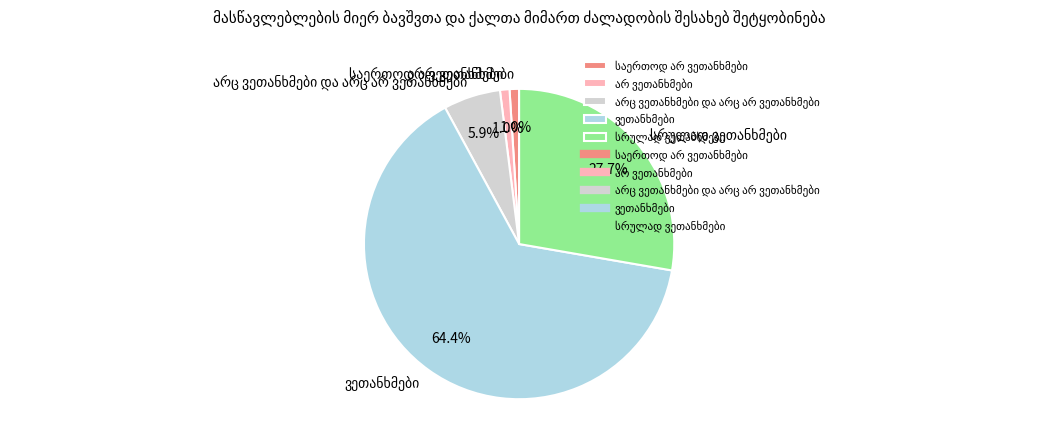

Is there a majority slice in this chart?

Yes